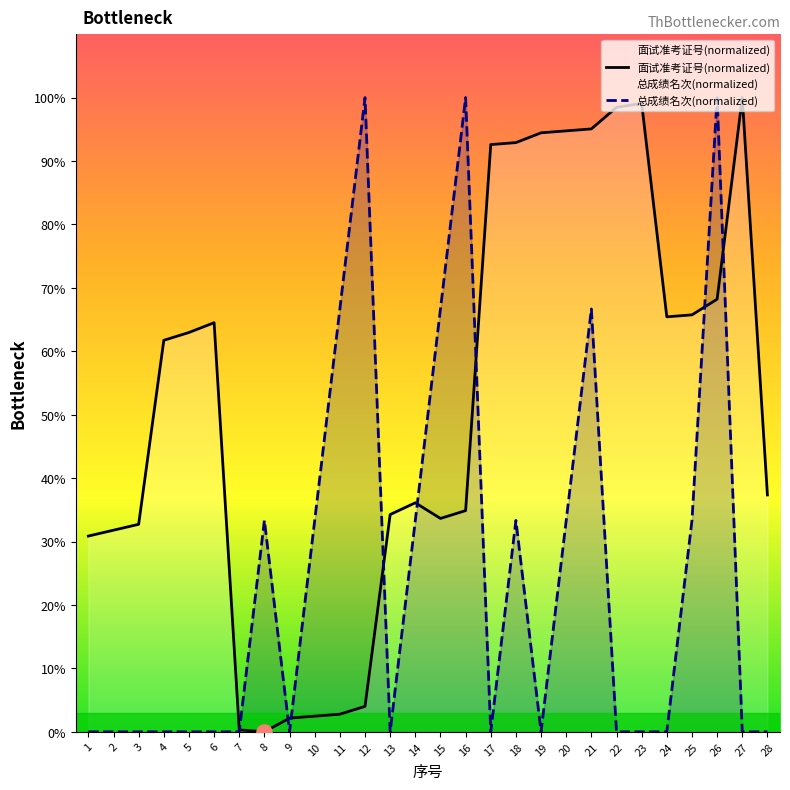

Which series contains the lowest Y value?

面试准考证号(normalized)